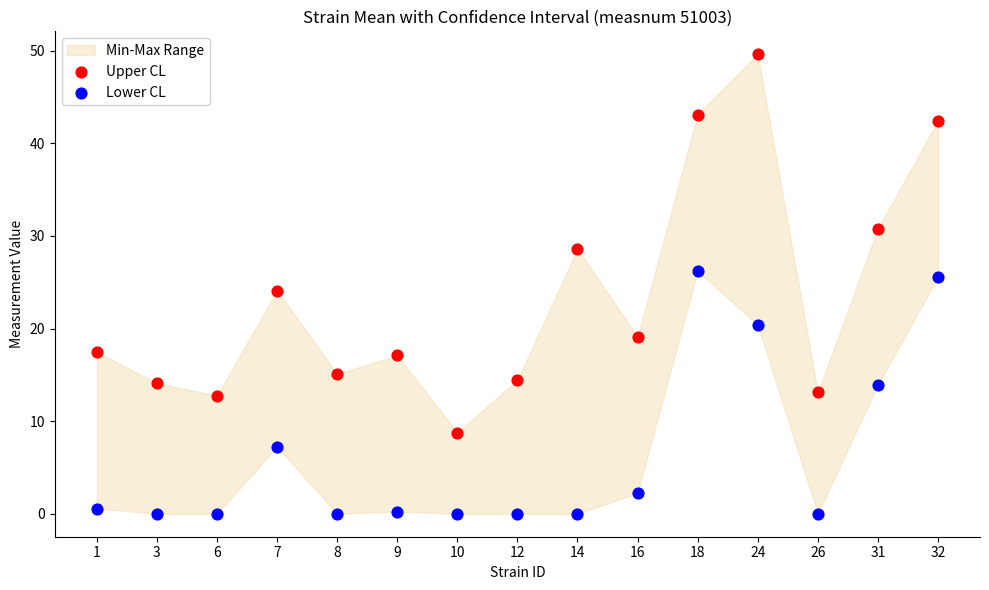

Which series contains the highest Y value?

Upper CL